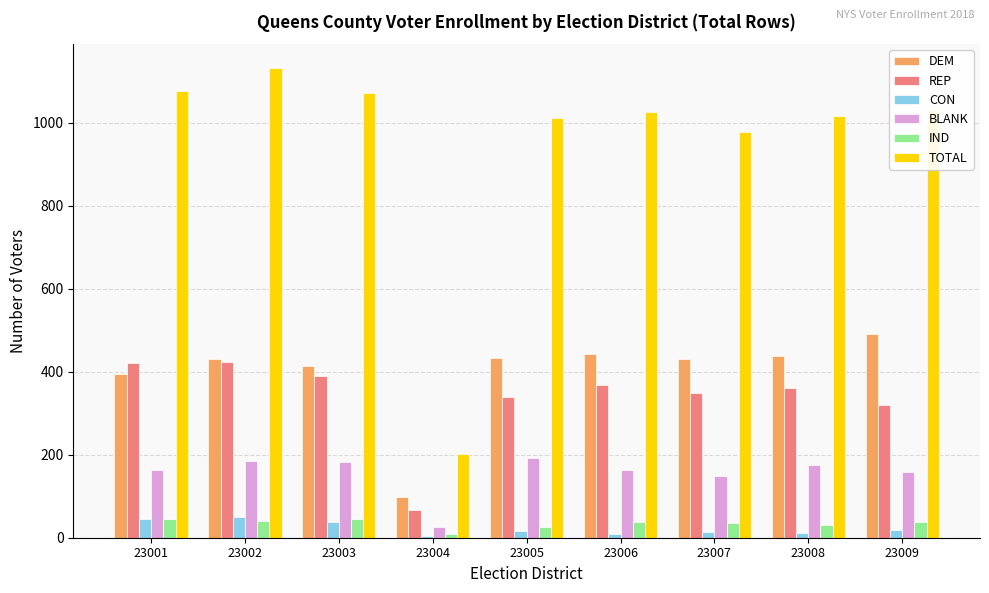

Which category has the highest value in the TOTAL series?

23002